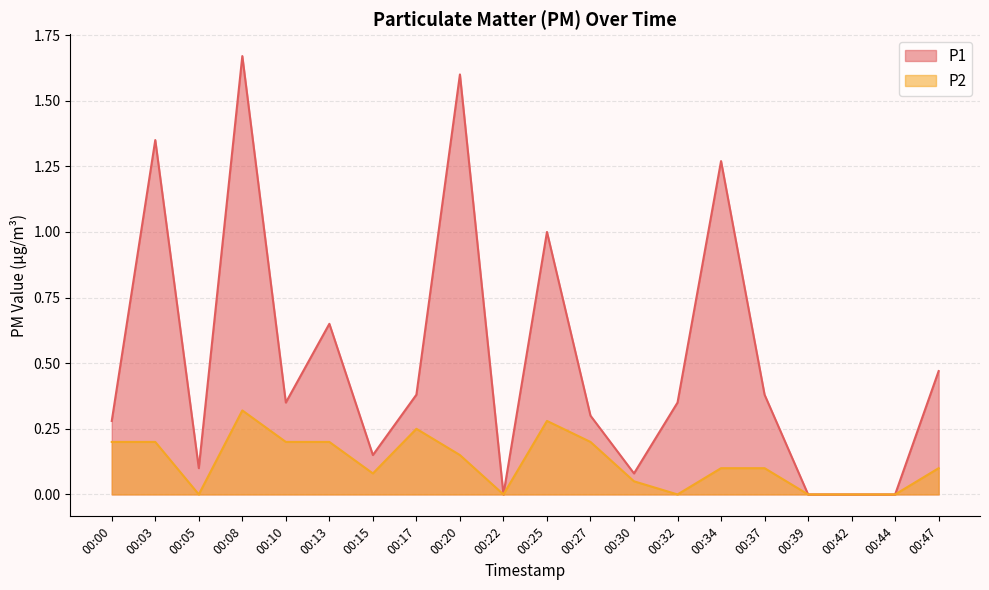

Reading right to left, what are all the values shown in this chart?

P1: 00:47=0.5	00:44=0.0	00:42=0.0	00:39=0.0	00:37=0.4	00:34=1.3	00:32=0.3	00:30=0.1	00:27=0.3	00:25=1.0	00:22=0.0	00:20=1.6	00:17=0.4	00:15=0.1	00:13=0.7	00:10=0.3	00:08=1.7	00:05=0.1	00:03=1.4	00:00=0.3
P2: 00:47=0.1	00:44=0.0	00:42=0.0	00:39=0.0	00:37=0.1	00:34=0.1	00:32=0.0	00:30=0.1	00:27=0.2	00:25=0.3	00:22=0.0	00:20=0.1	00:17=0.2	00:15=0.1	00:13=0.2	00:10=0.2	00:08=0.3	00:05=0.0	00:03=0.2	00:00=0.2